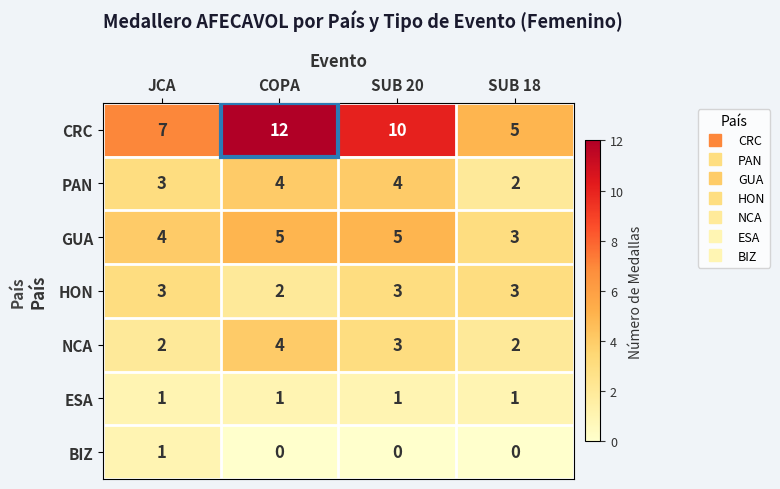

Which series has the largest total across all categories?

CRC